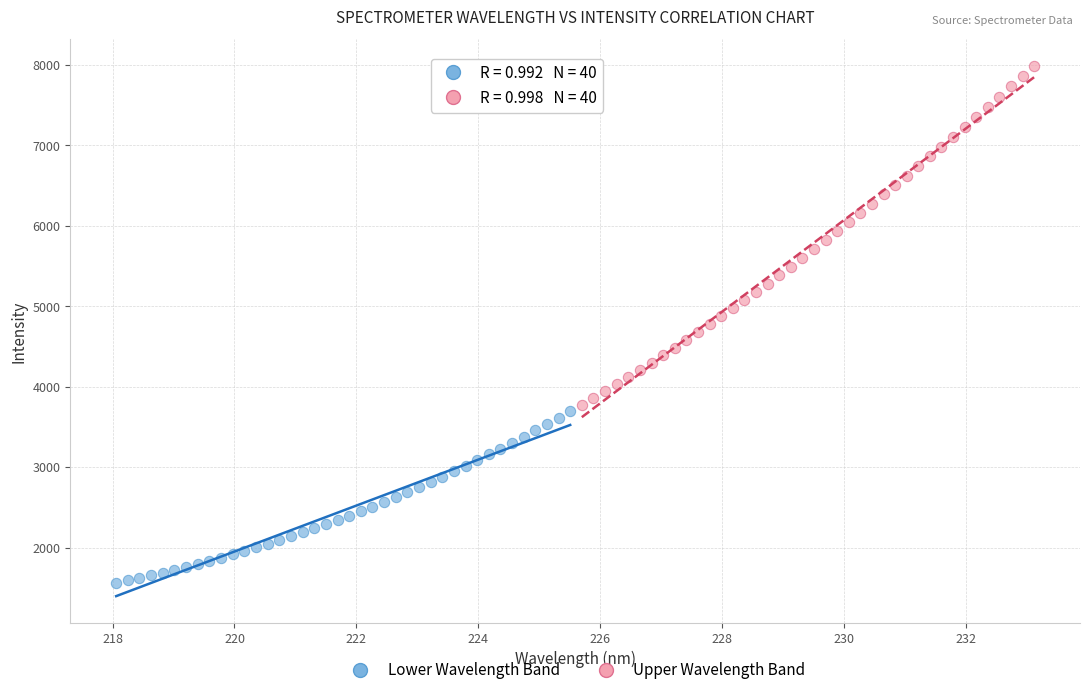

Which series has the largest Y range (max minus min)?

Upper Wavelength Band